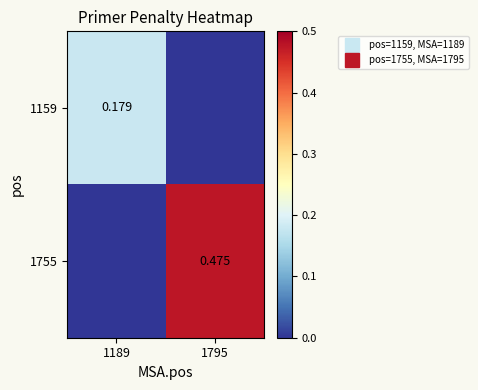

At which label does 1755 reach its minimum?

1189